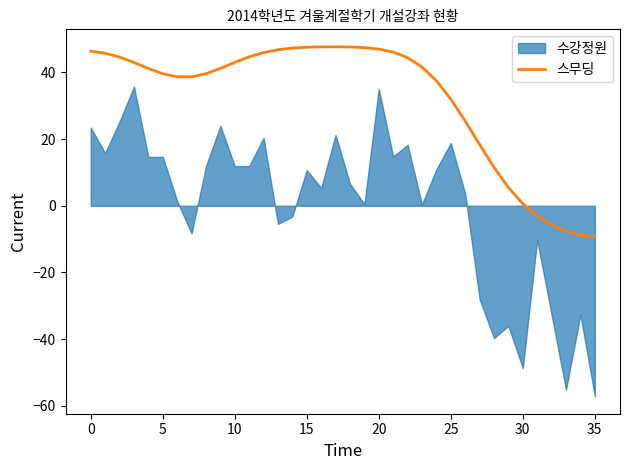

What is the label of the 22nd point from the right?

14